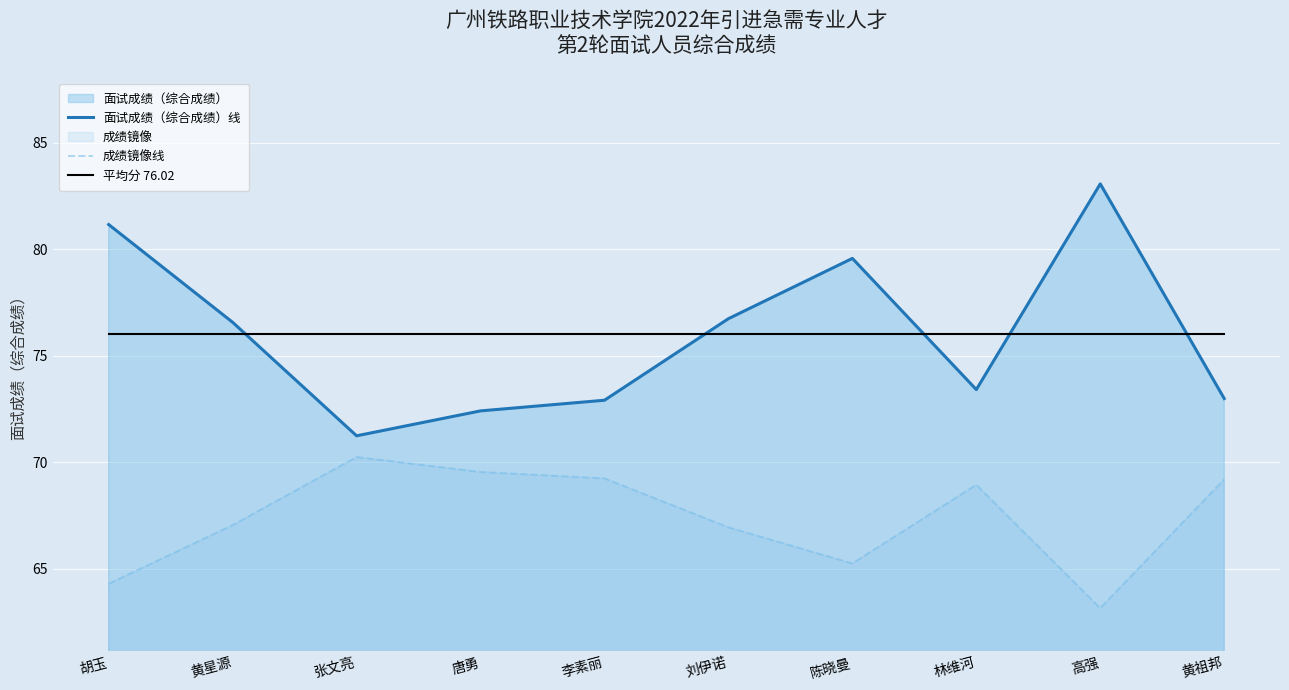

Does the chart display data point markers on the line(s)?

No